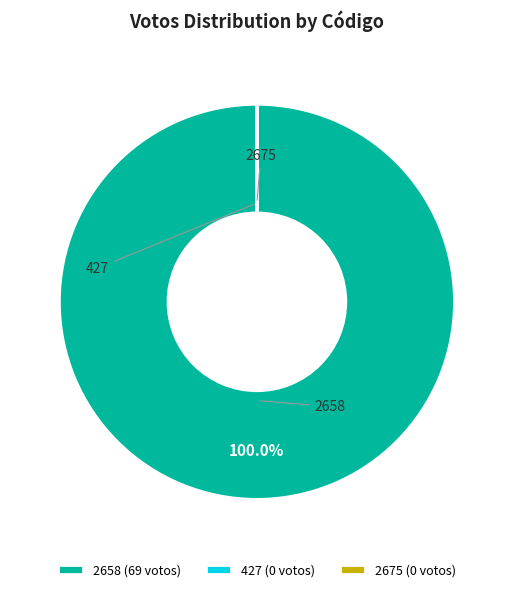

Is there a majority slice in this chart?

Yes